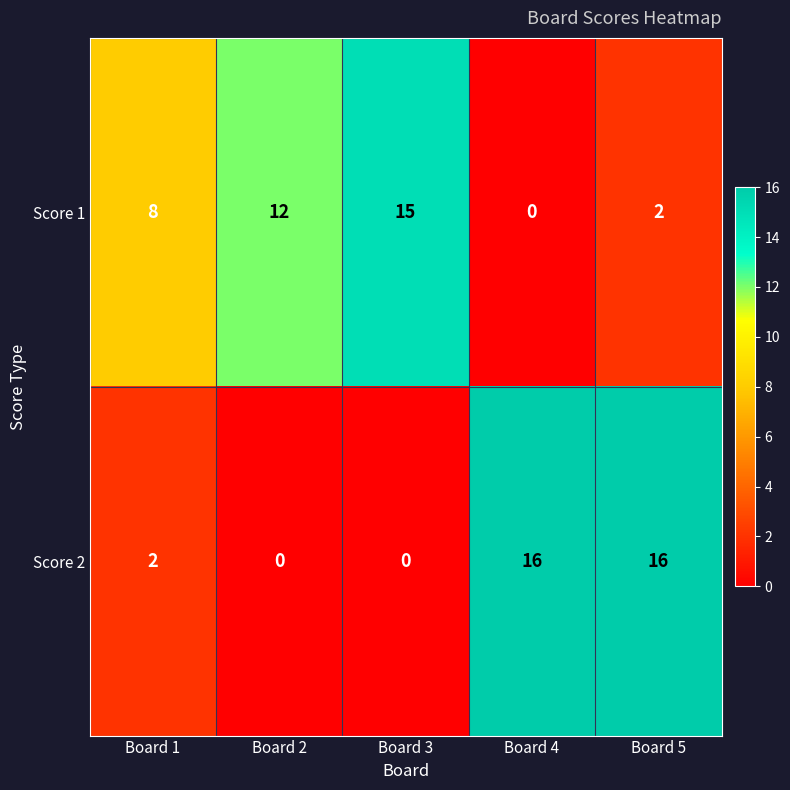

Reading left to right, list all the values displayed in this chart.

Score 1: Board 1=8	Board 2=12	Board 3=15	Board 4=0	Board 5=2
Score 2: Board 1=2	Board 2=0	Board 3=0	Board 4=16	Board 5=16